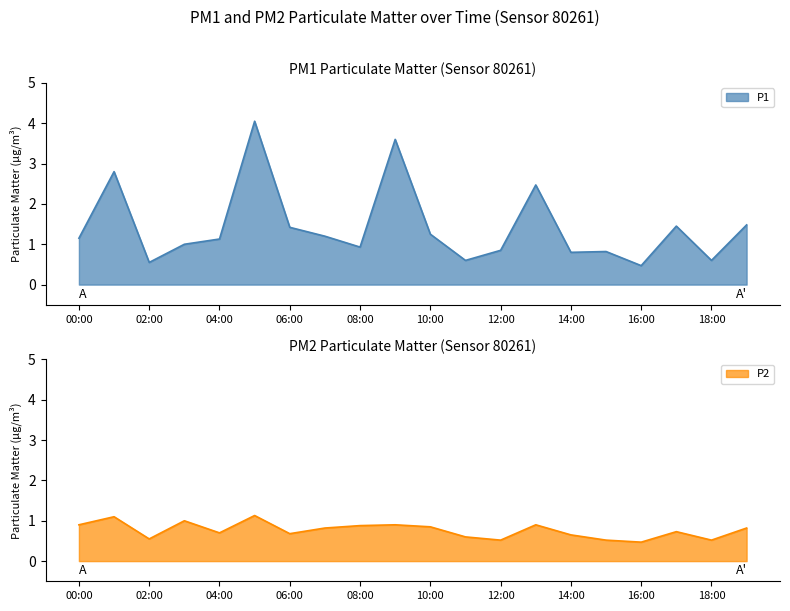

Rank the series by their average value, from highest to lowest.

P1, P2